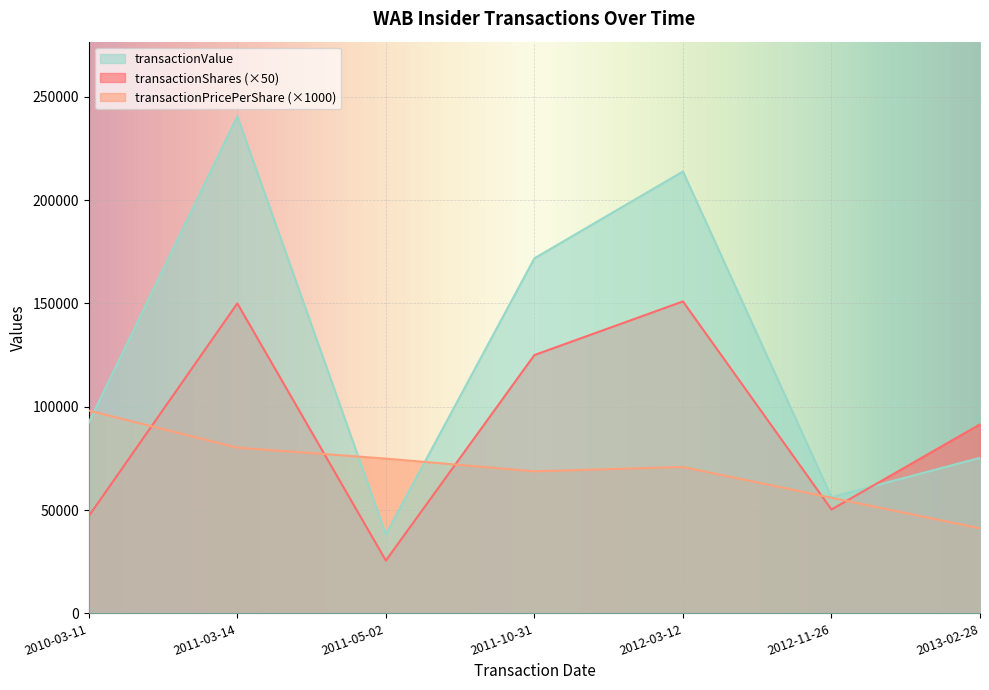

How many lines are shown in the chart?

3